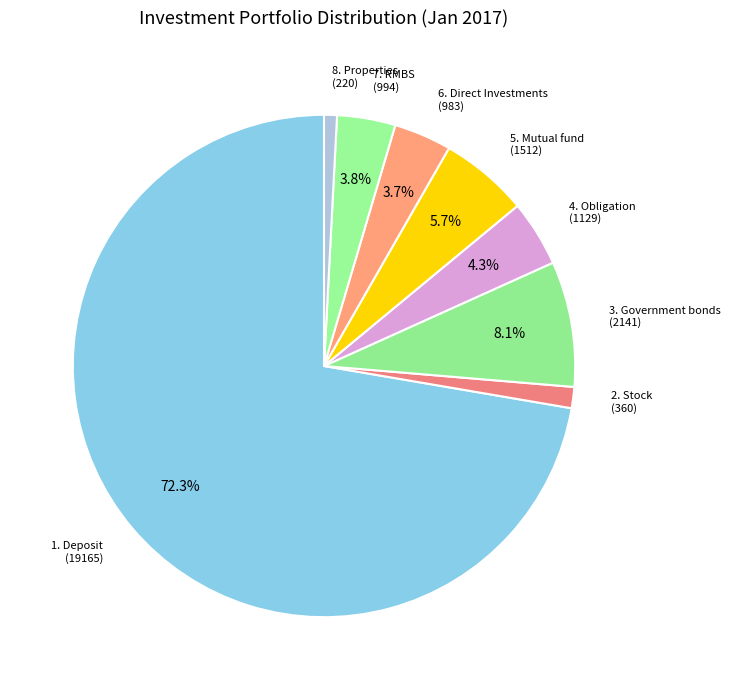

Between 6. Direct Investments and 2. Stock, which is larger?

6. Direct Investments